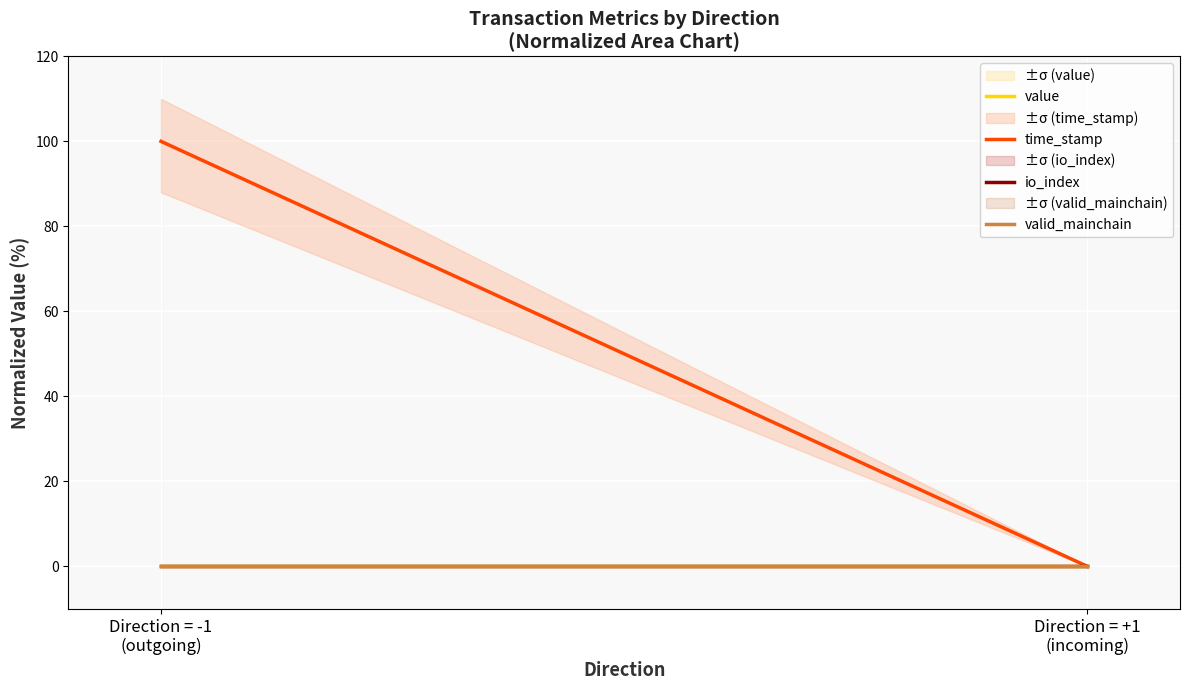

Where is time_stamp nearest to the value 50?

Direction = -1
(outgoing)